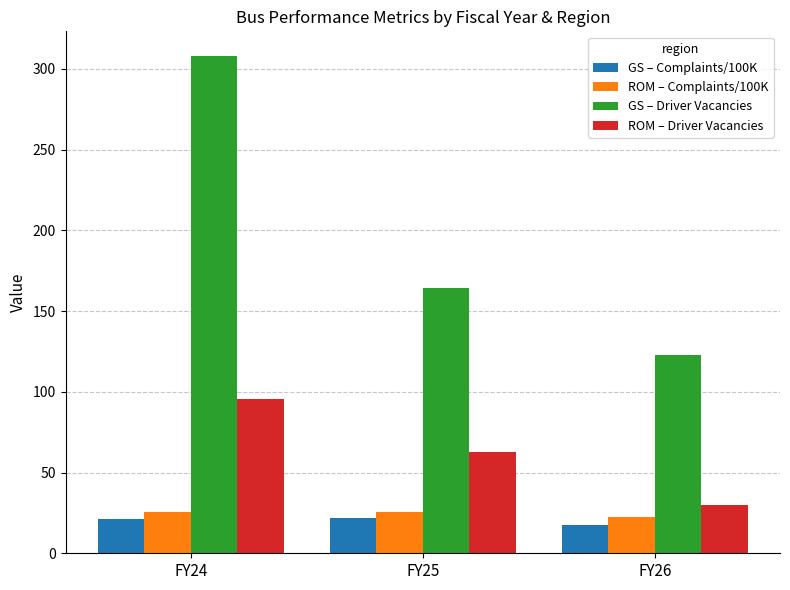

What is the difference between the highest and lowest values at FY26?

105.7